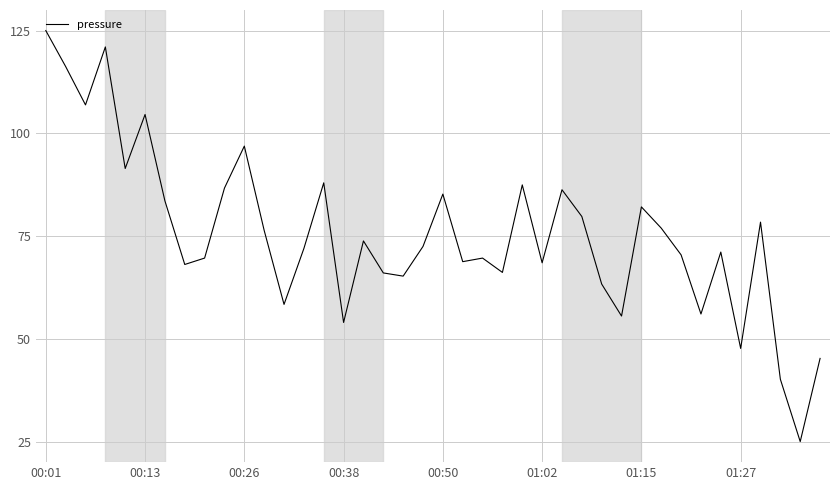

What is the difference between the second highest and second lowest values?

80.9